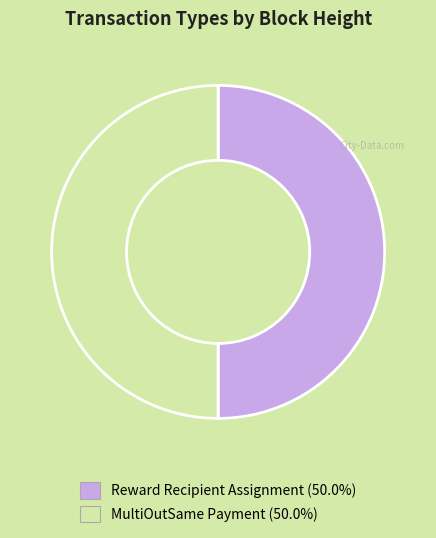

Do Reward Recipient Assignment and MultiOutSame Payment together represent more than half of the pie?

Yes